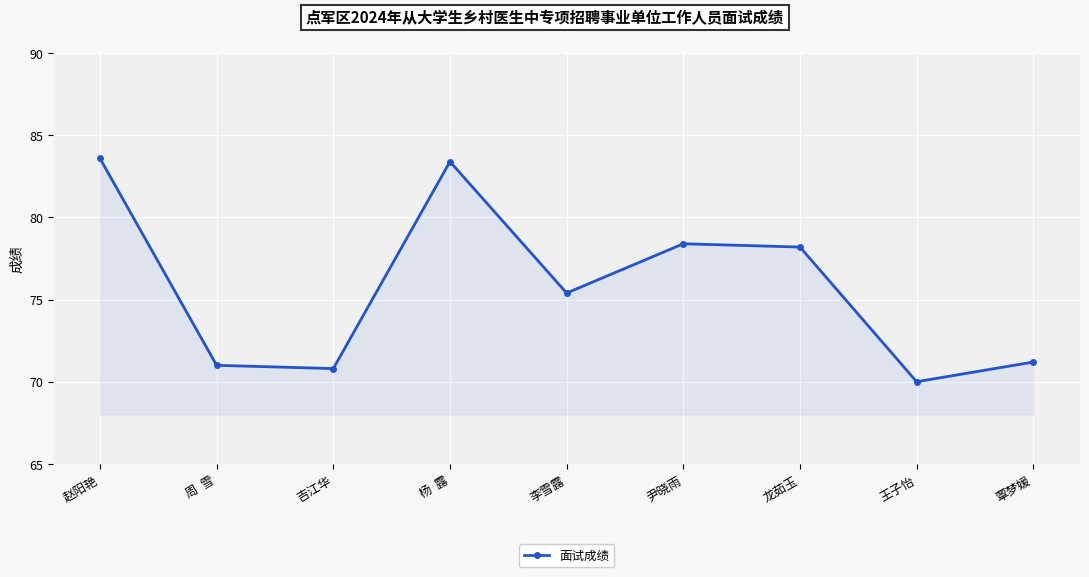

What is the average value?

75.8